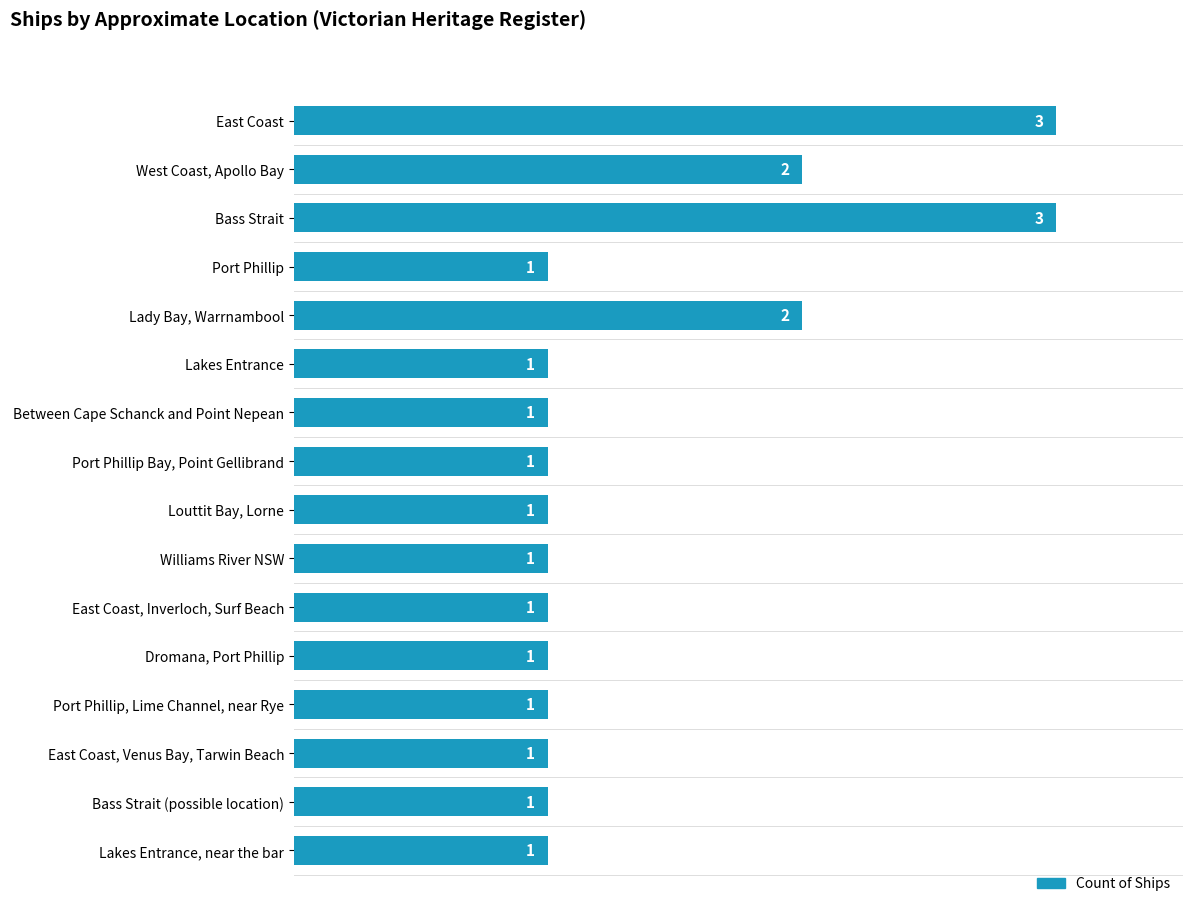

What position from the top is Bass Strait?

3